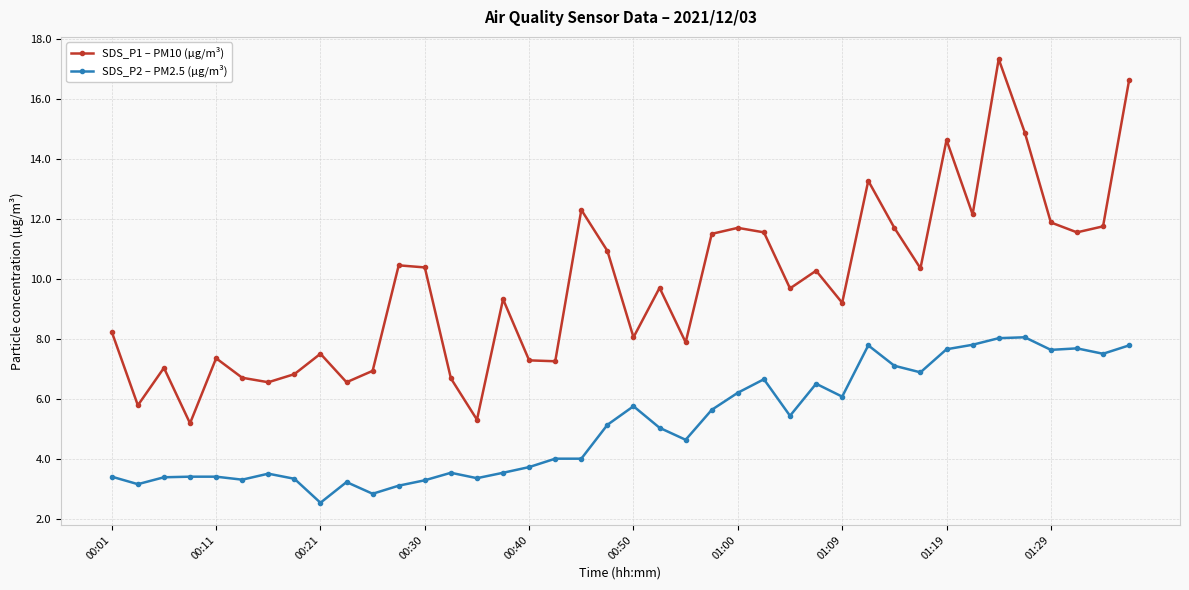

What is the highest value of the SDS_P1 – PM10 (µg/m³) series?

17.3